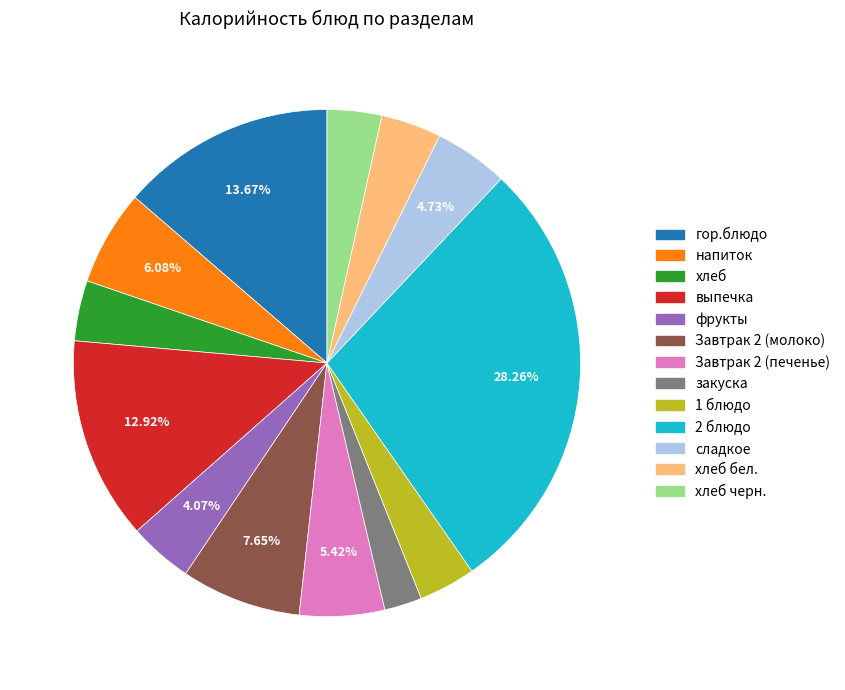

How many slices are in this pie chart?

13